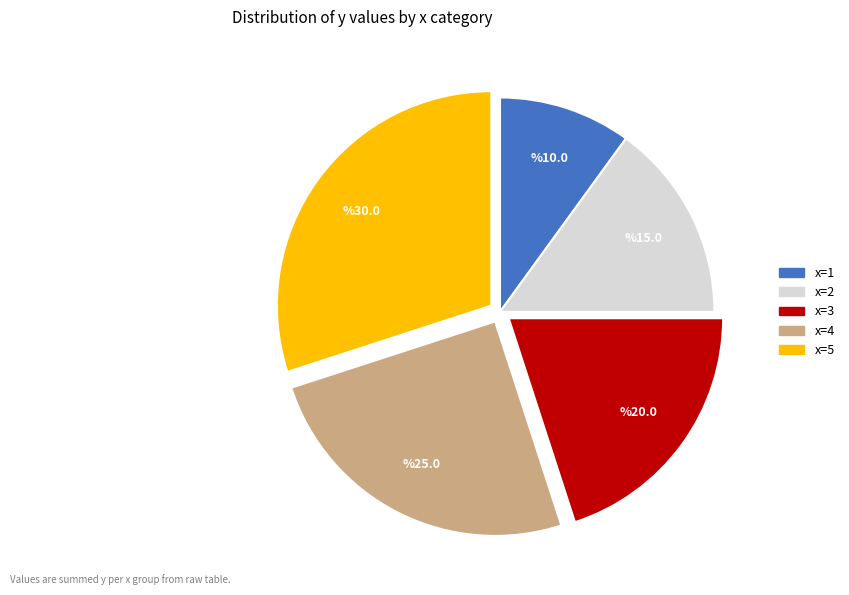

Is there any slice that represents more than half of the pie?

No